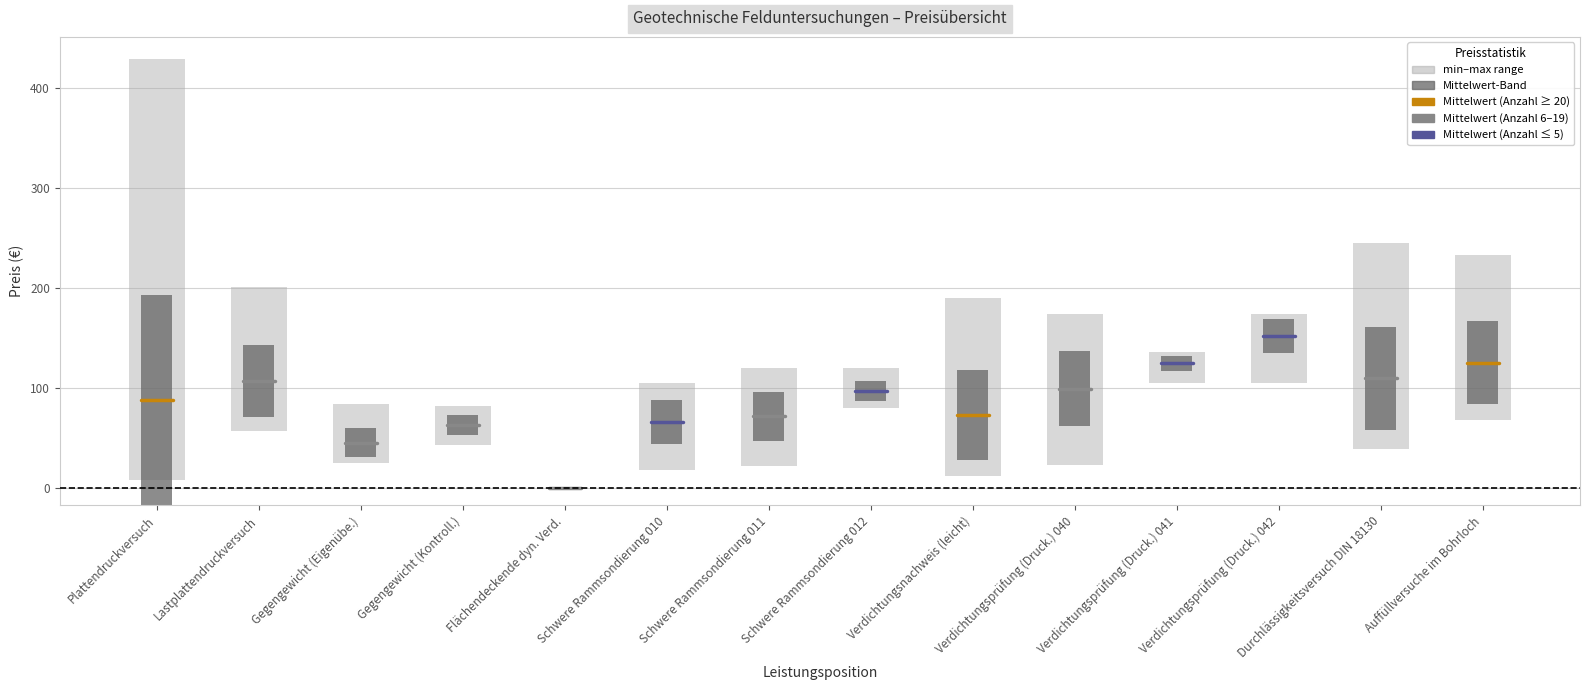

What position from the left is 6?

7